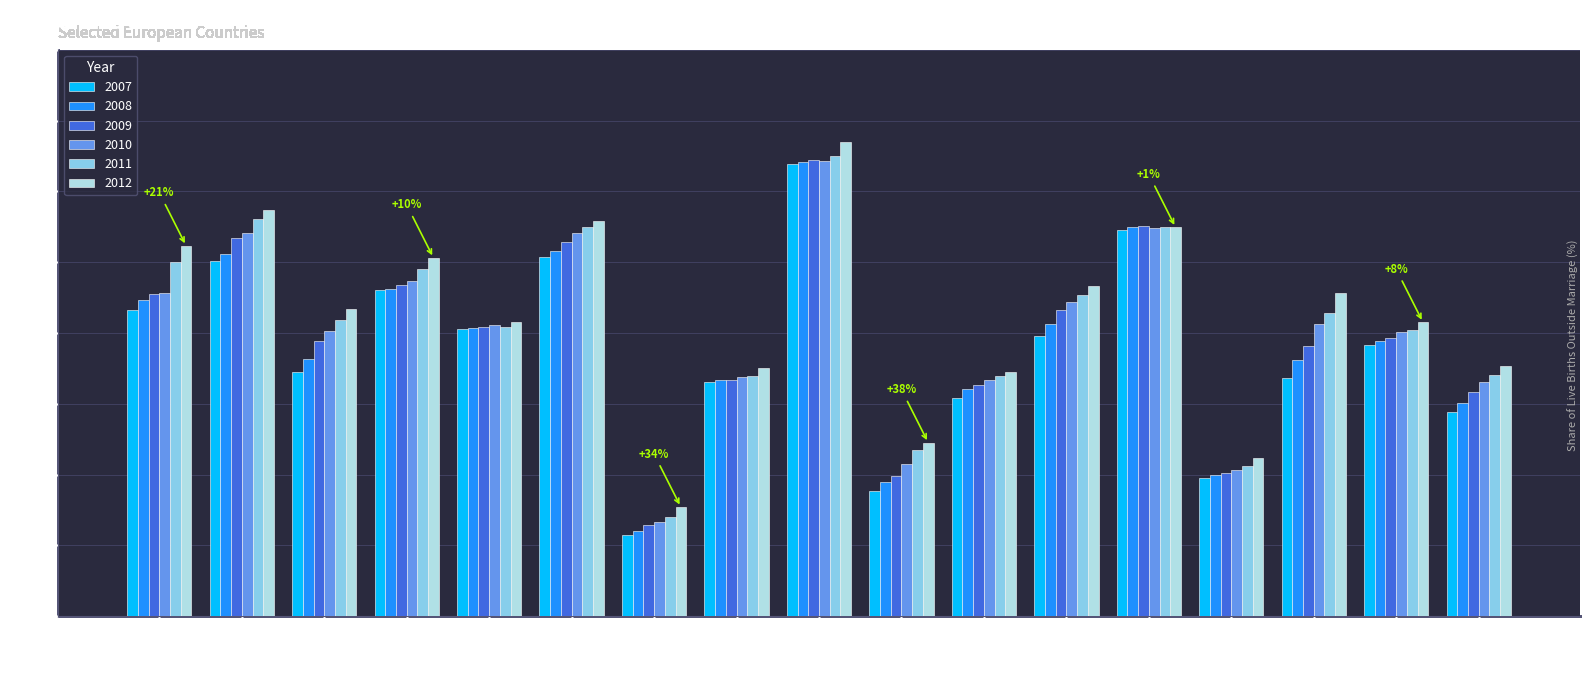

At which label does 2008 reach its peak?

Island